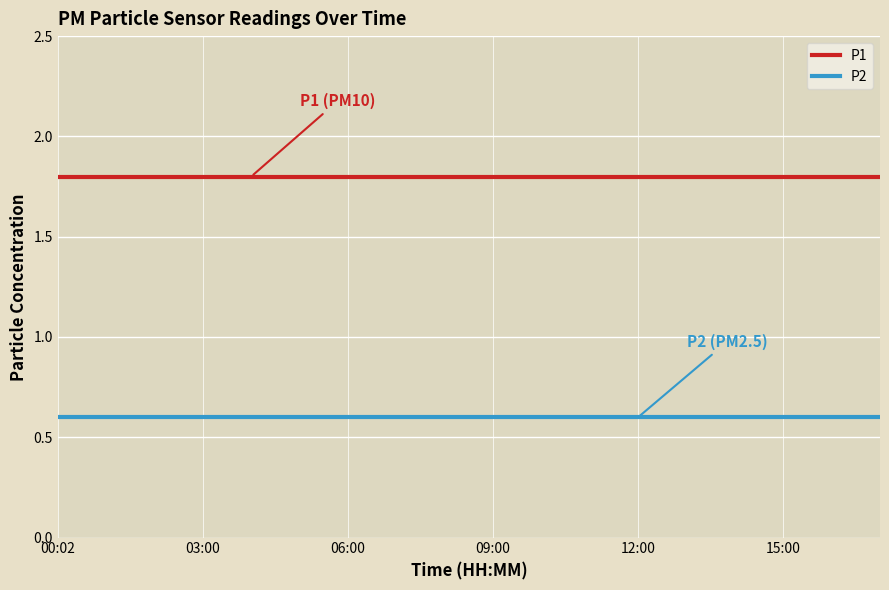

What is the sum of all P2 values?

10.8